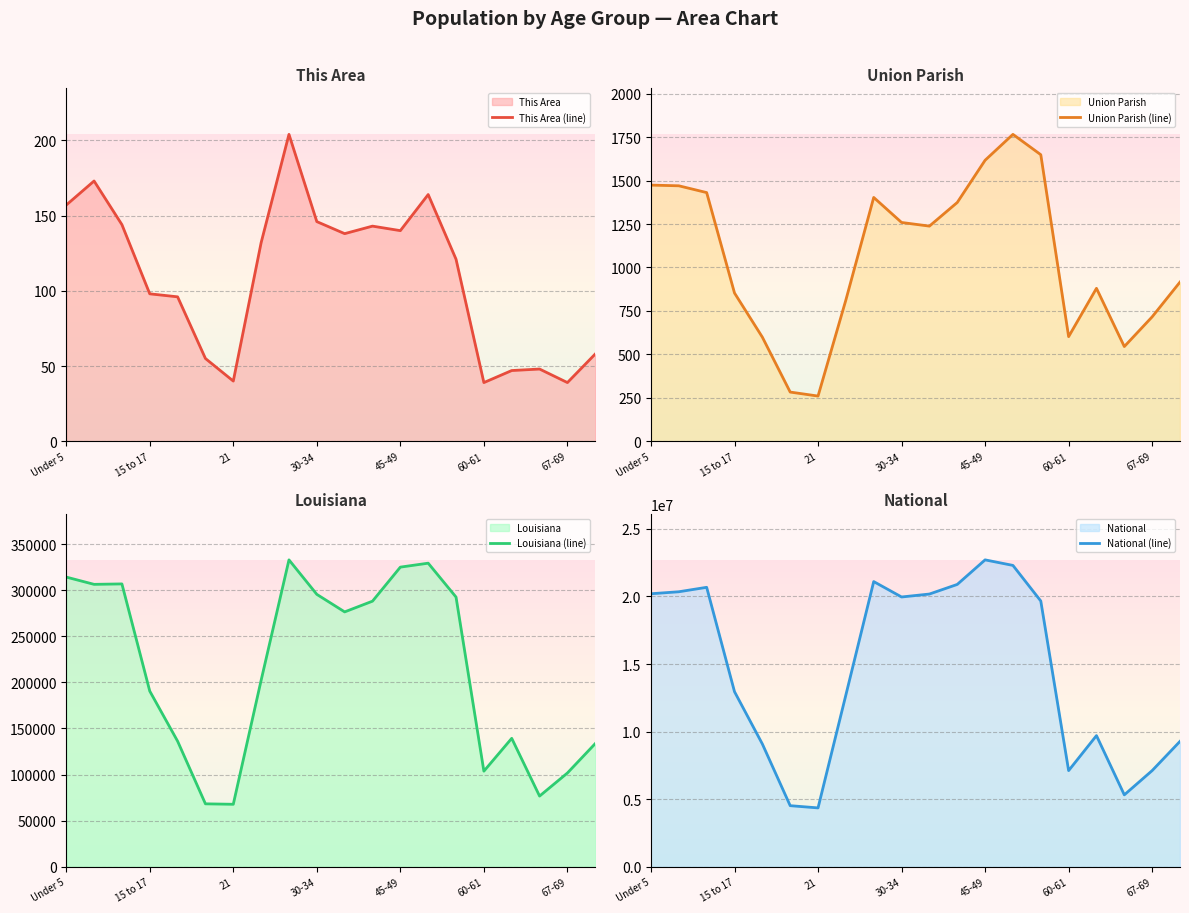

Which series has the largest range (max minus min)?

National (line)